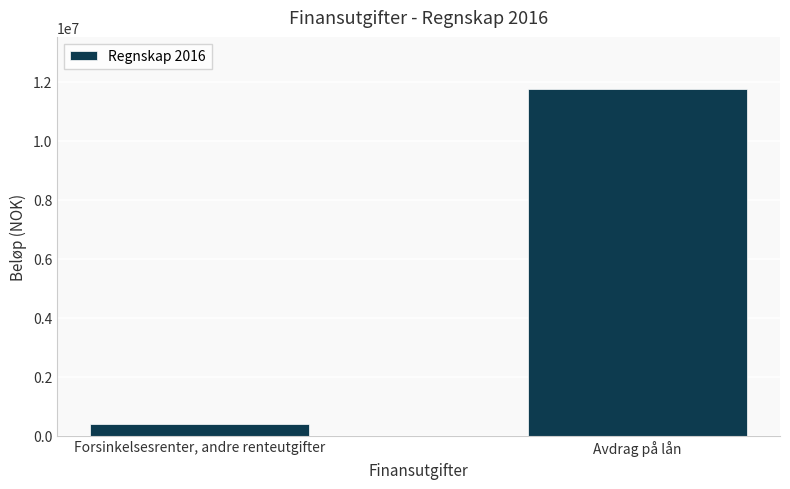

Rank the categories by value from lowest to highest.

Forsinkelsesrenter, andre renteutgifter, Avdrag på lån